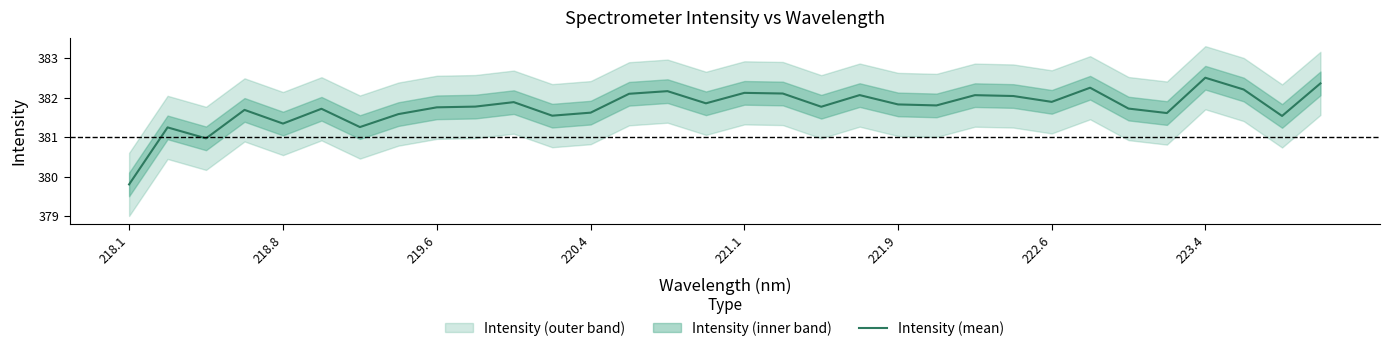

What is the highest value of the Intensity (mean) series?

382.5